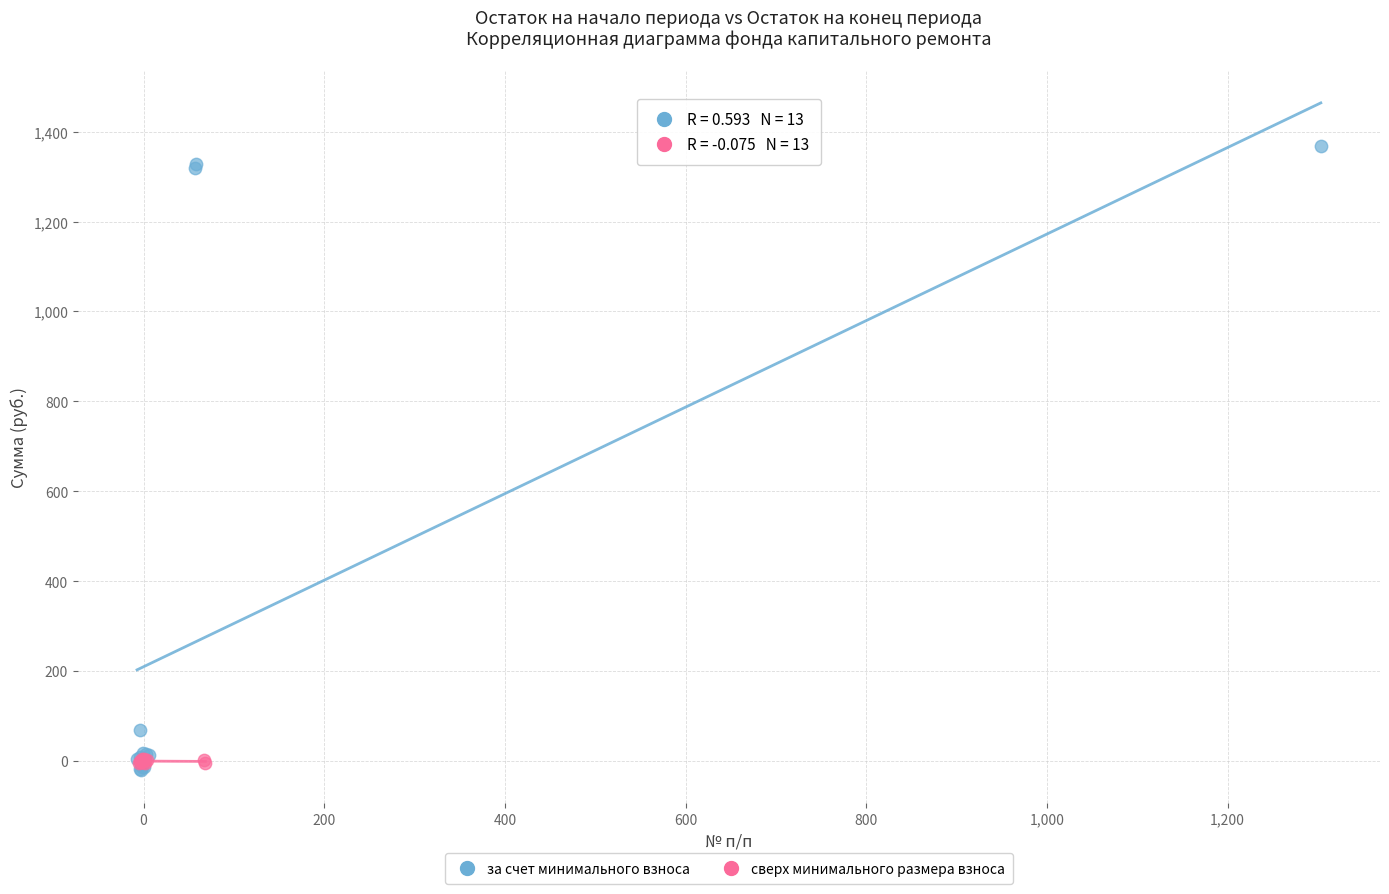

What are all the series names shown in the legend?

за счет минимального взноса, сверх минимального размера взноса